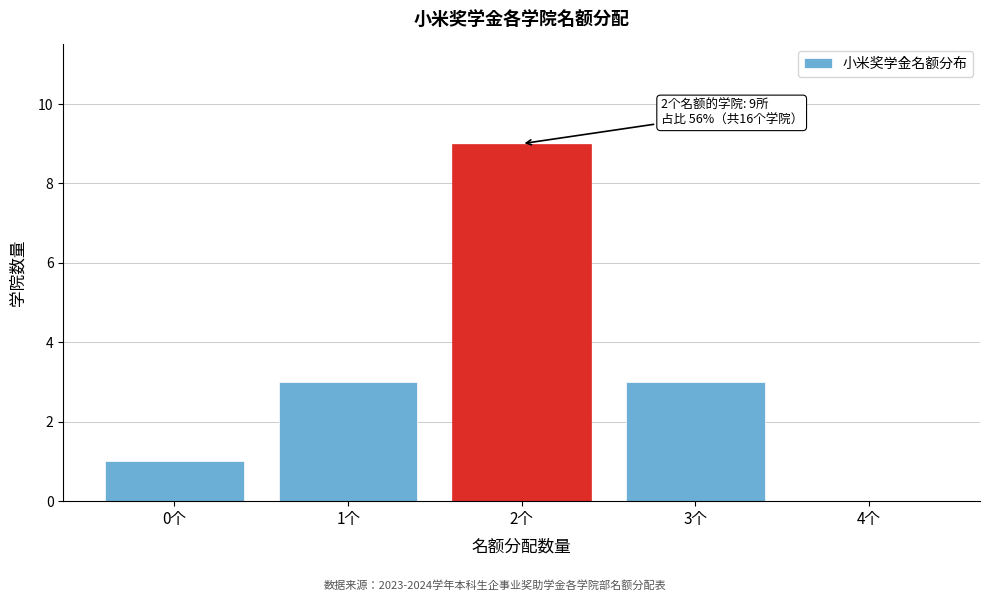

Reading left to right, list all the values displayed in this chart.

0个=1	1个=3	2个=9	3个=3	4个=0